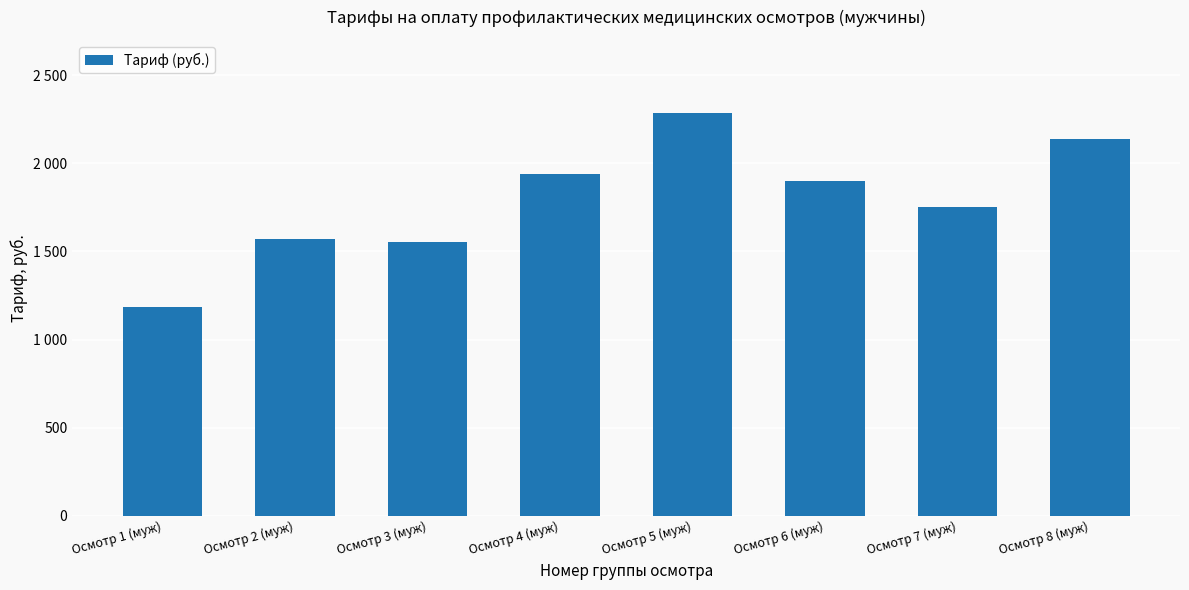

Between Осмотр 8 (муж) and Осмотр 2 (муж), which is larger?

Осмотр 8 (муж)